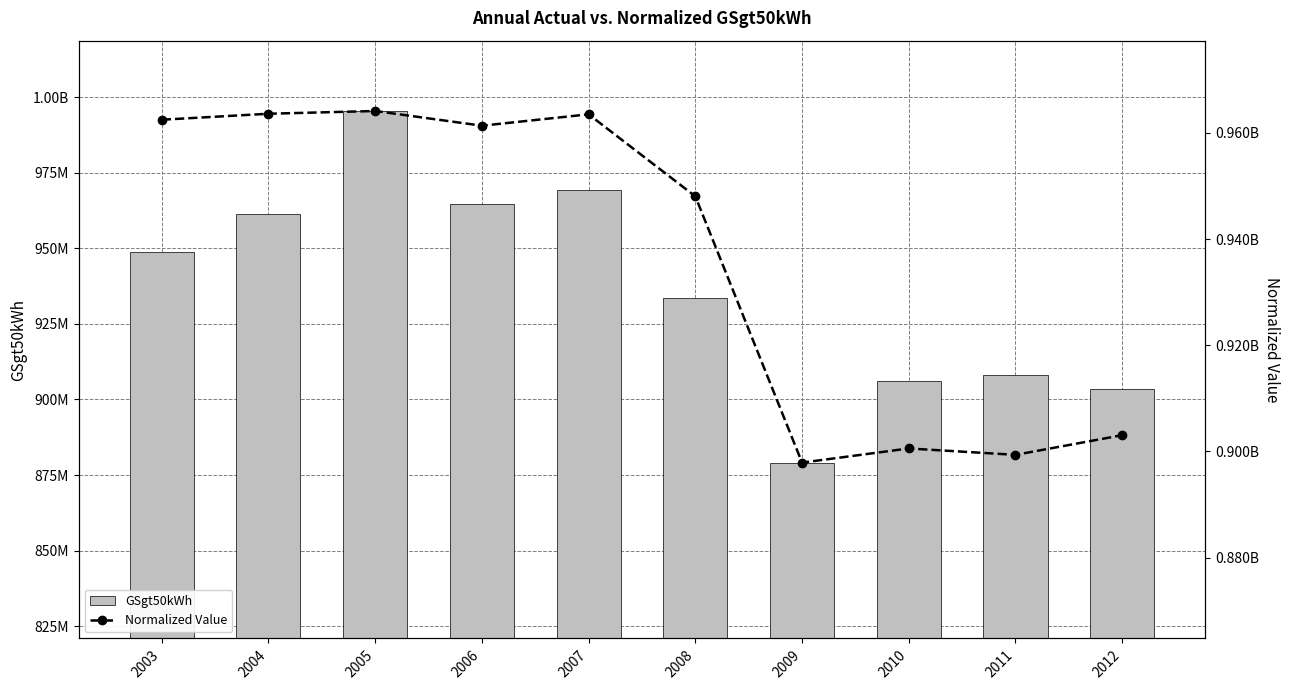

What is the approximate value of GSgt50kWh at 2007?

969279393.0